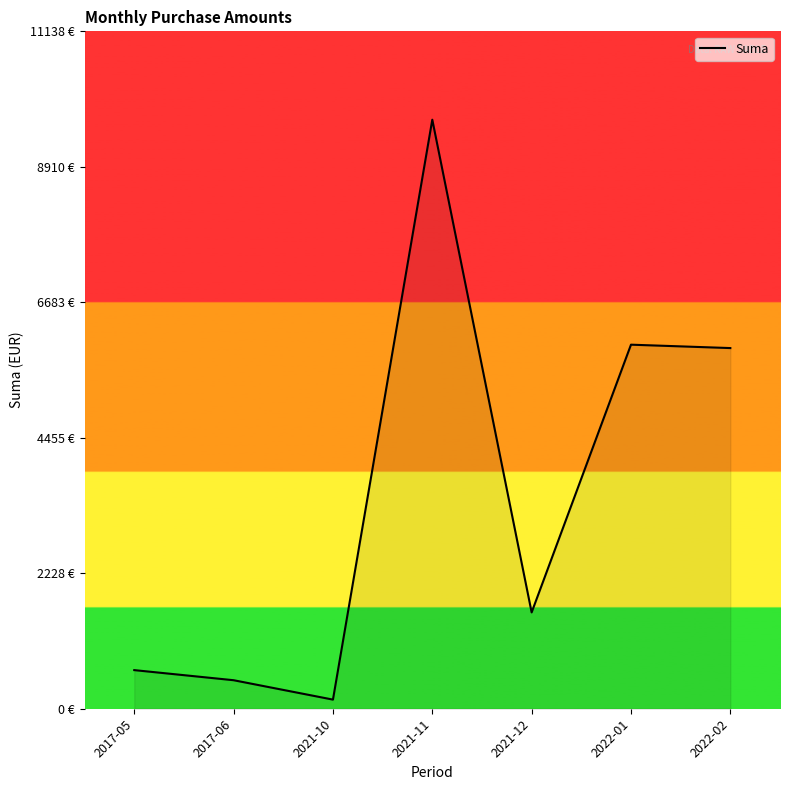

Does the chart have visible grid lines?

No